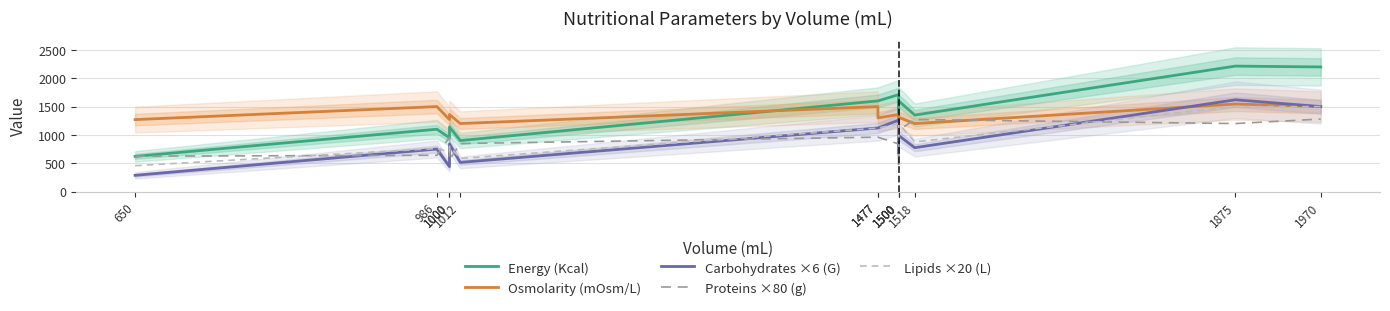

At 1500, list the series in order from smallest to largest.

Proteins ×80 (g), Lipids ×20 (L), Carbohydrates ×6 (G), Osmolarity (mOsm/L), Energy (Kcal)